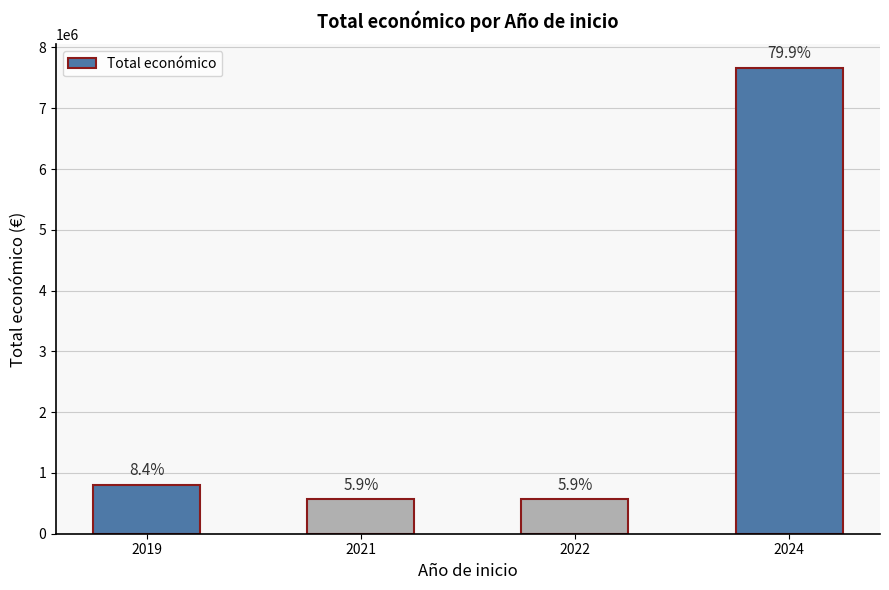

Are the bars horizontal?

No